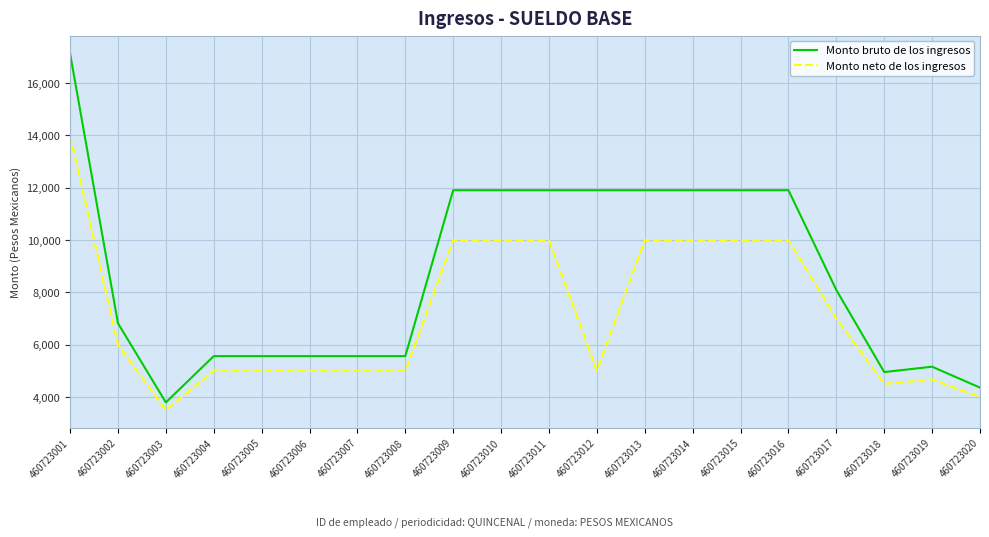

Which series has the largest total across all categories?

Monto bruto de los ingresos